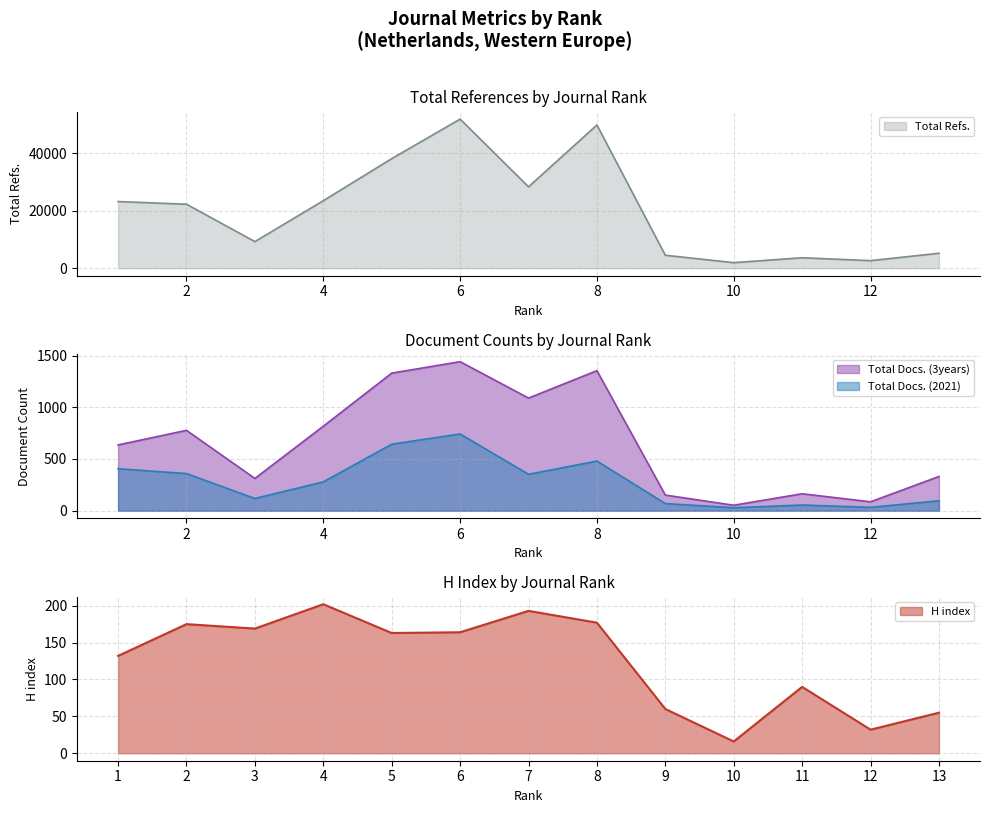

What is the maximum value shown in the chart?

51966